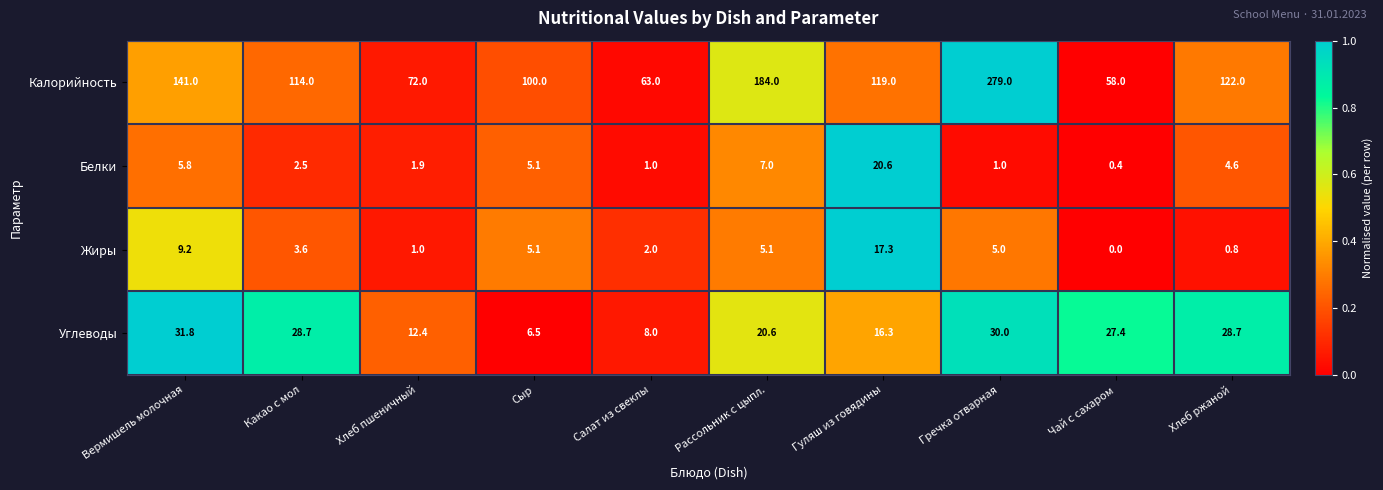

Which category has the lowest value in the Жиры series?

Чай с сахаром